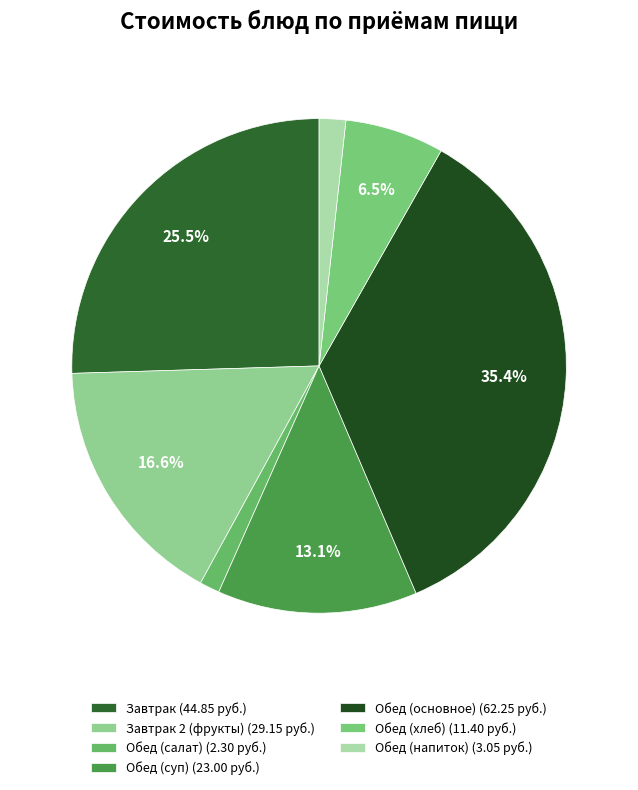

How many slices are in this pie chart?

7